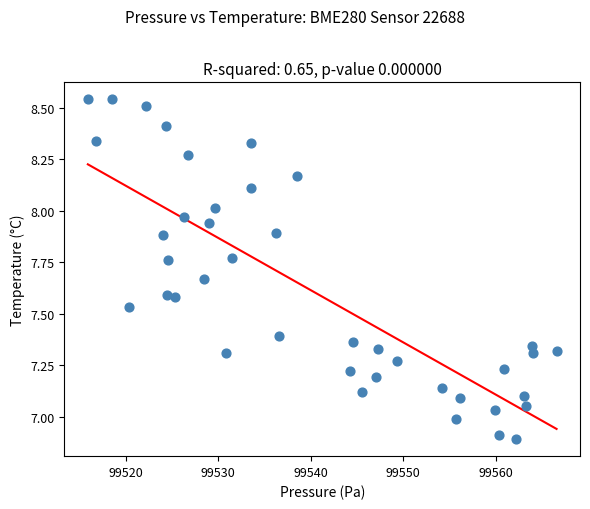

What is the range of X values (max minus min)?

50.6